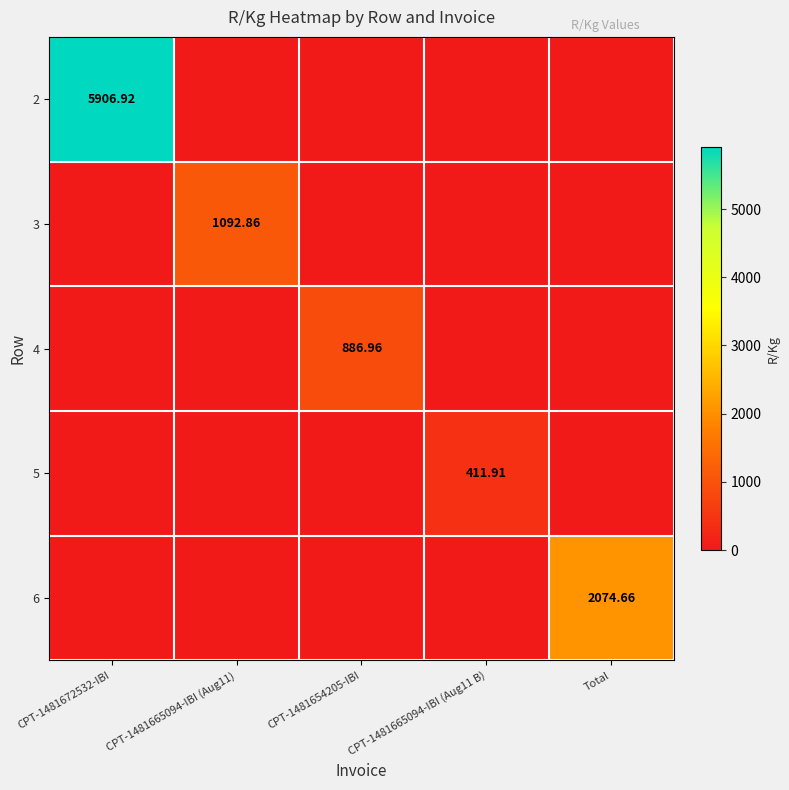

Which series has the widest spread of values?

2